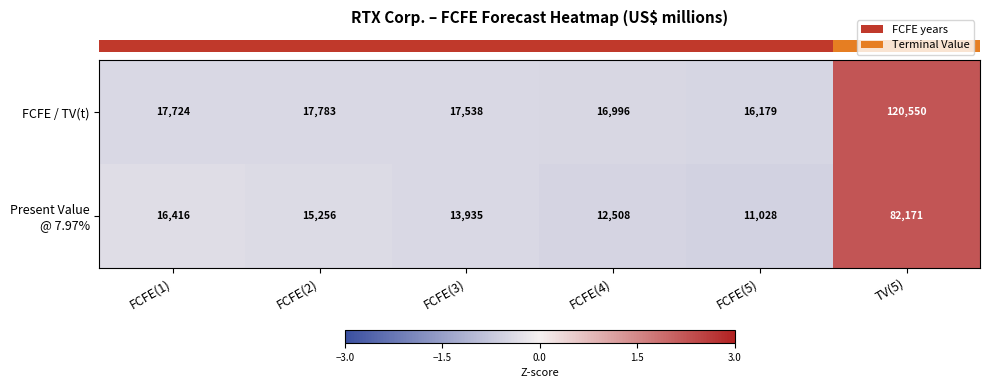

The FCFE / TV(t) series shows 11381 at FCFE(2). True or false?

False